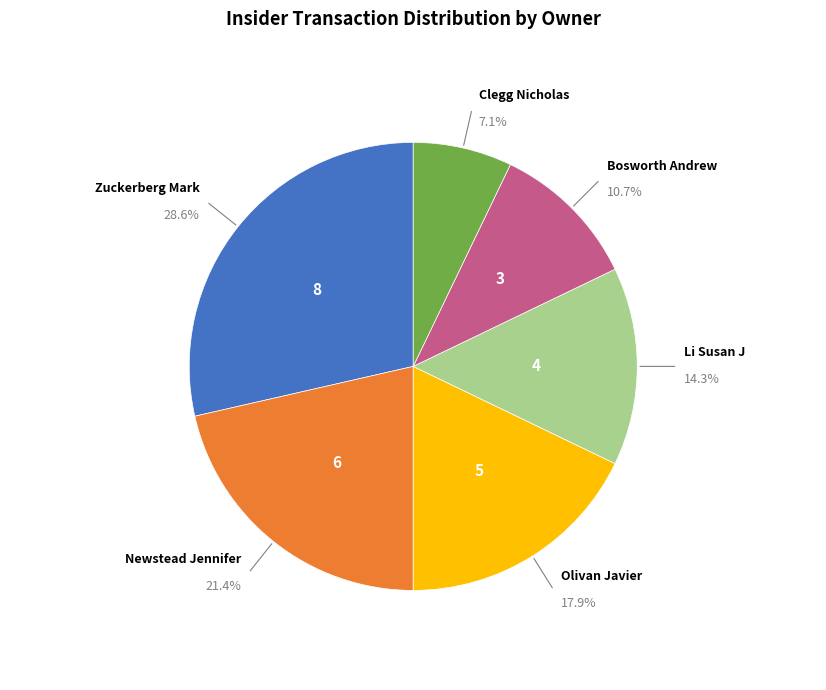

To the nearest percent, what portion does Newstead Jennifer represent?

21%